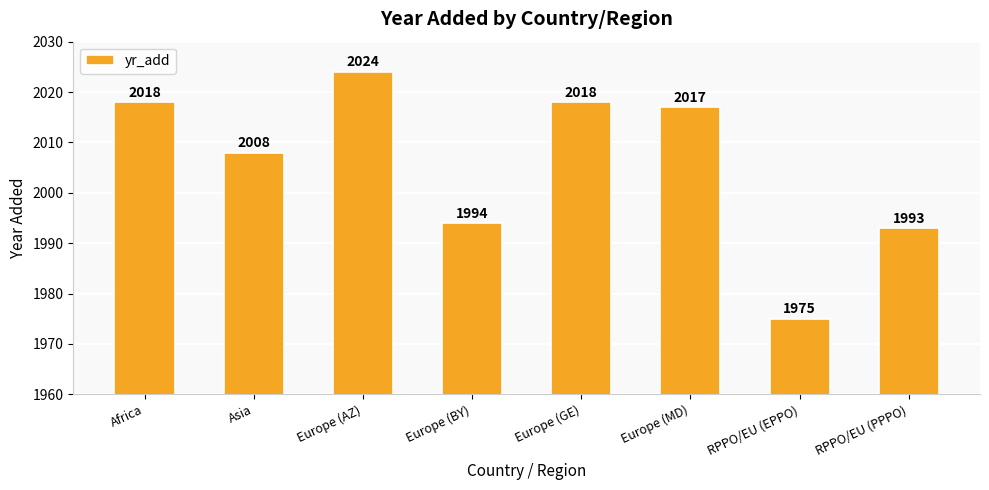

What is the value of the 4th bar from the left?

1994